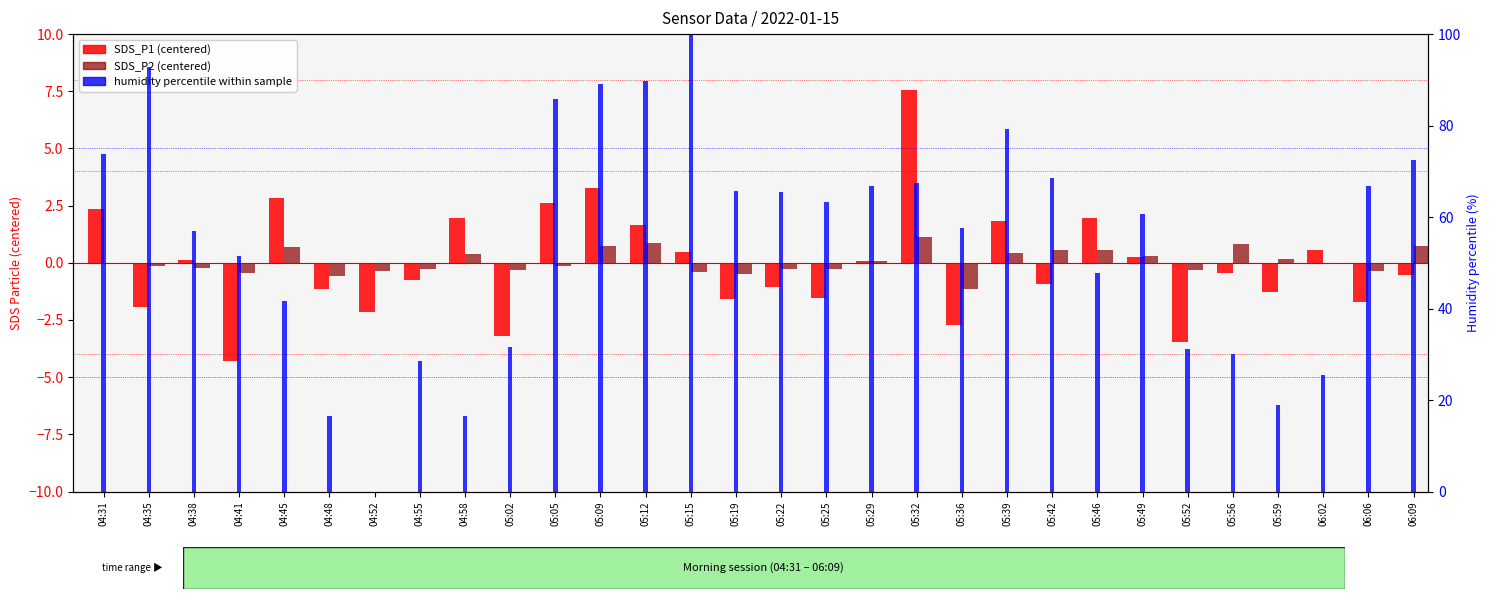

What is the difference between the maximum and minimum values in the SDS_P2 (centered) series?

2.3